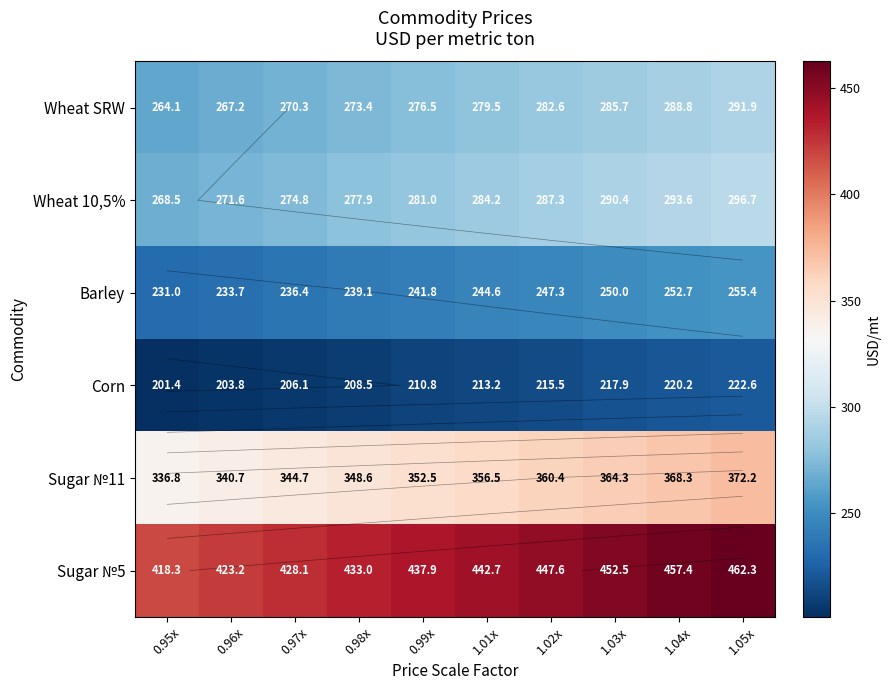

What is the difference between the maximum and minimum values in the Wheat SRW series?

27.8